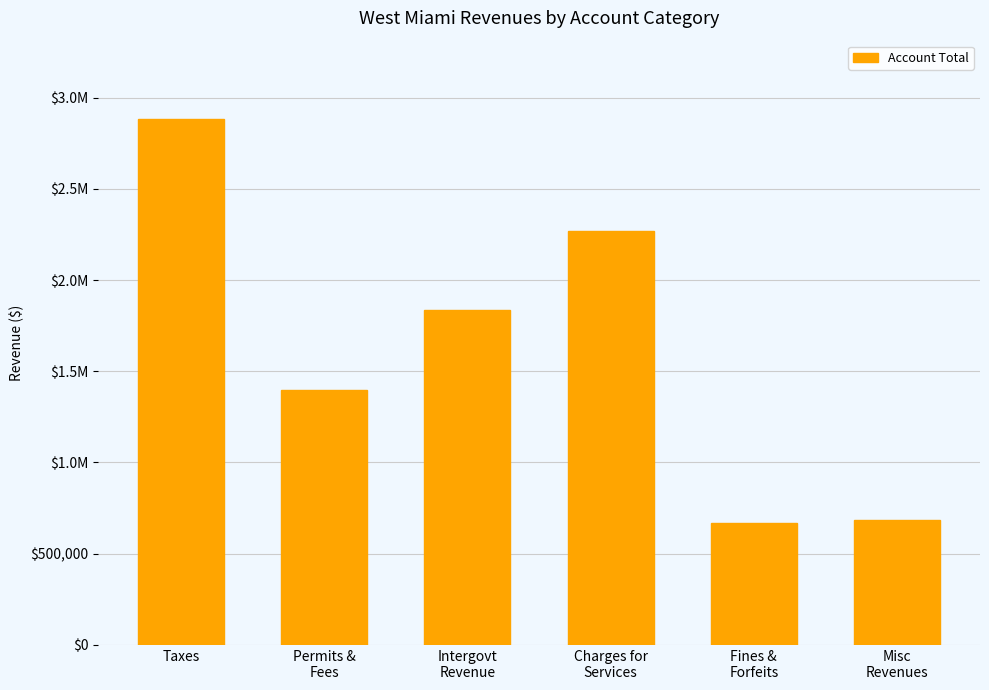

What is the average value?

1622377